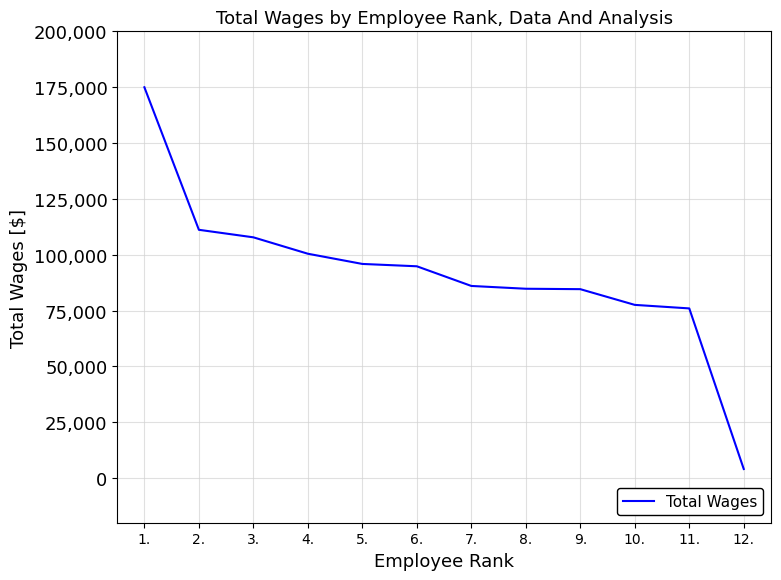

What position from the left is 1.?

1